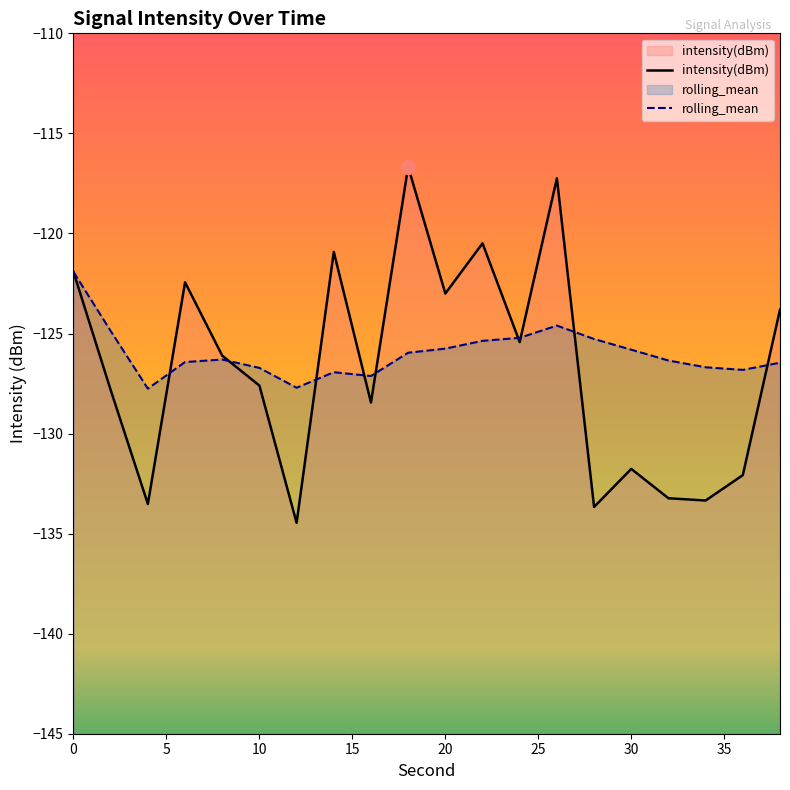

Is it true that intensity(dBm) equals -222.0 at 36?

False